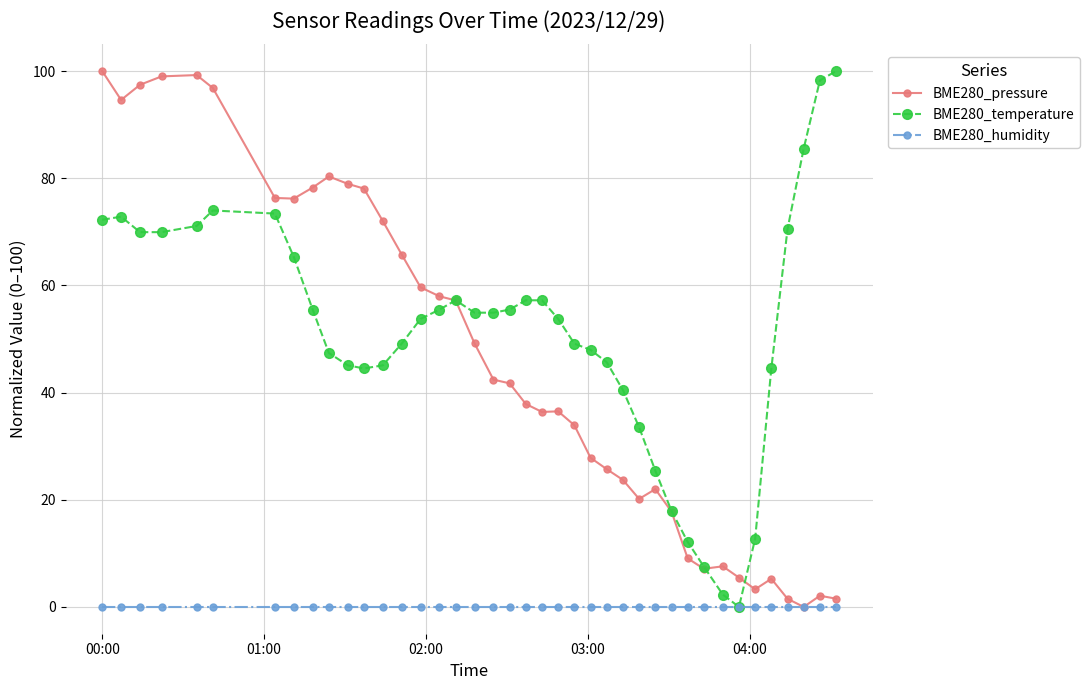

At how many categories does at least one series exceed 85?

9